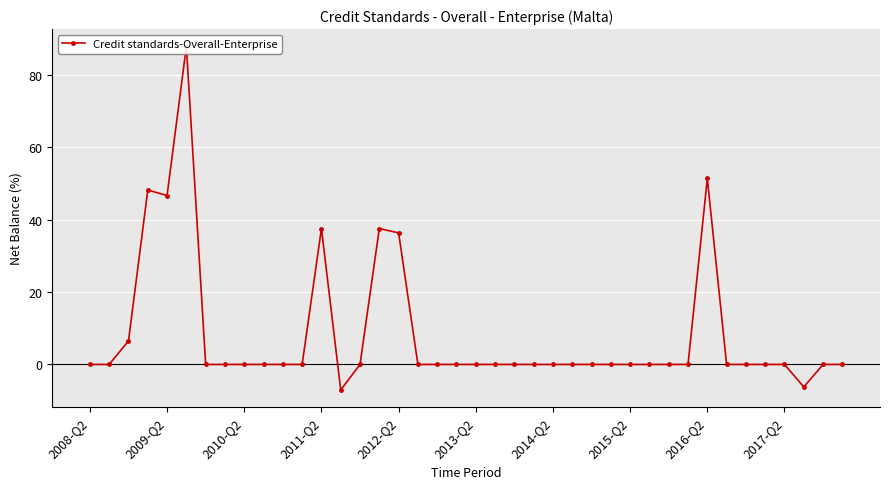

How many interior local peaks (higher than both neighbors) does the data have?

5